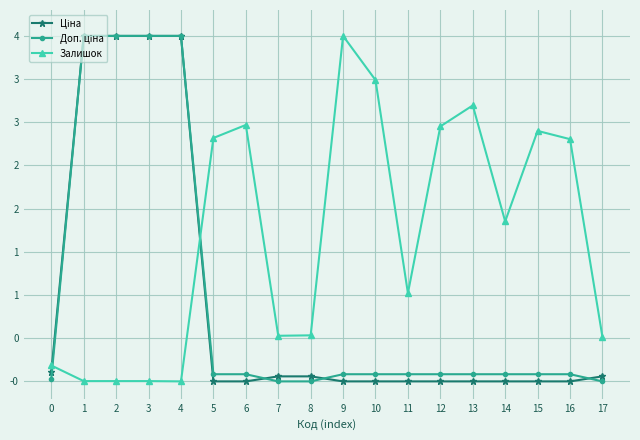

At which category is the sum across all series the highest?

1